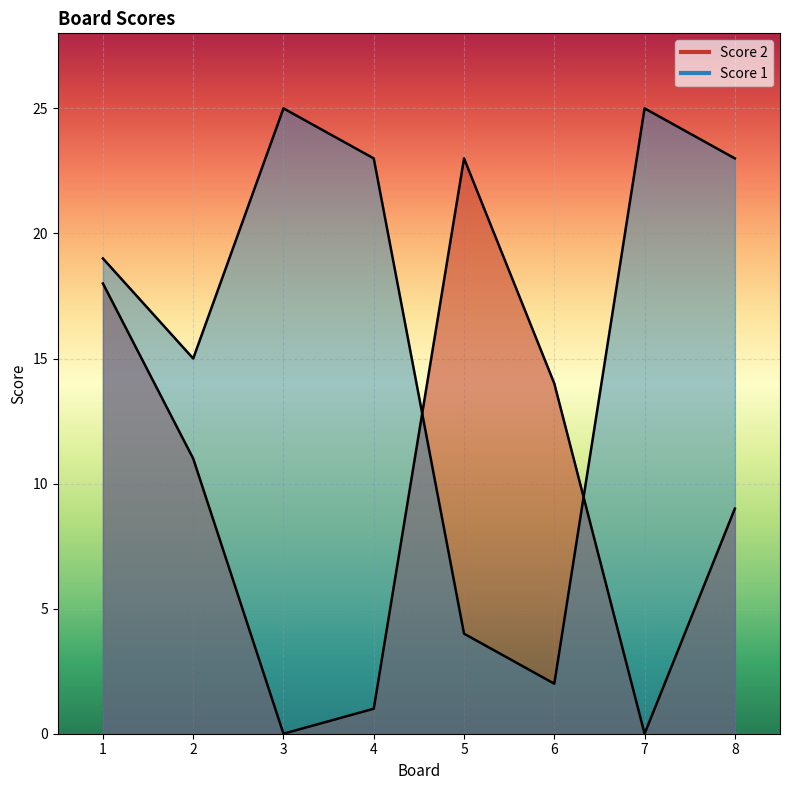

True or false: Score 2 and Score 1 intersect in this chart.

True